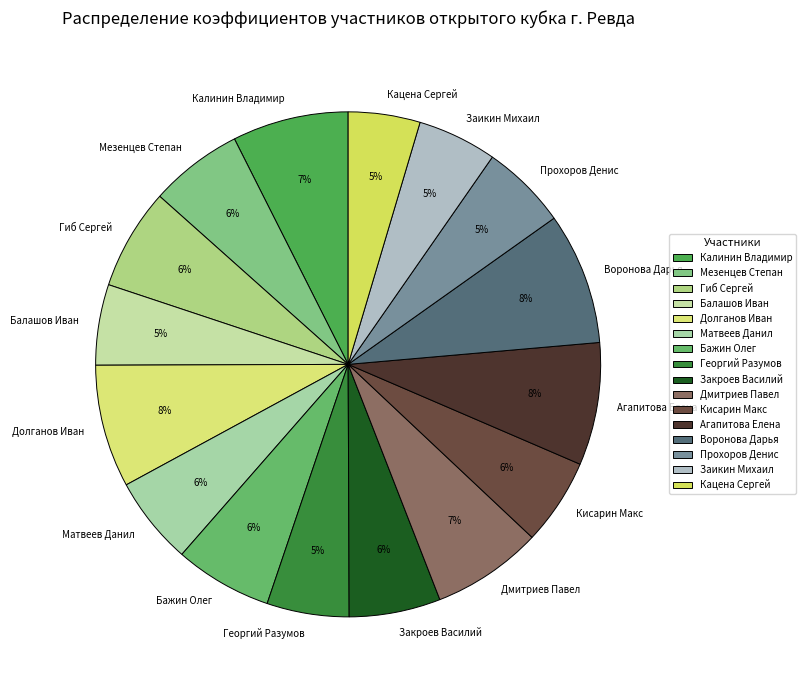

Do Агапитова Елена and Бажин Олег together represent more than half of the pie?

No